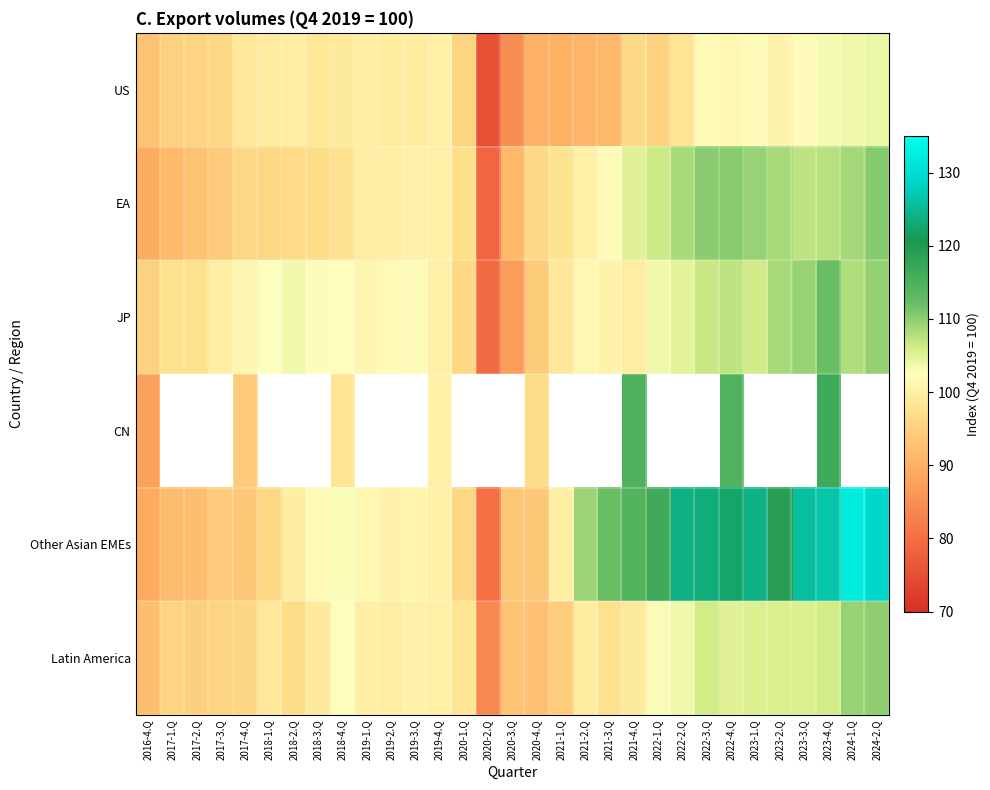

Which category has the lowest value in the CN series?

2016-4.Q